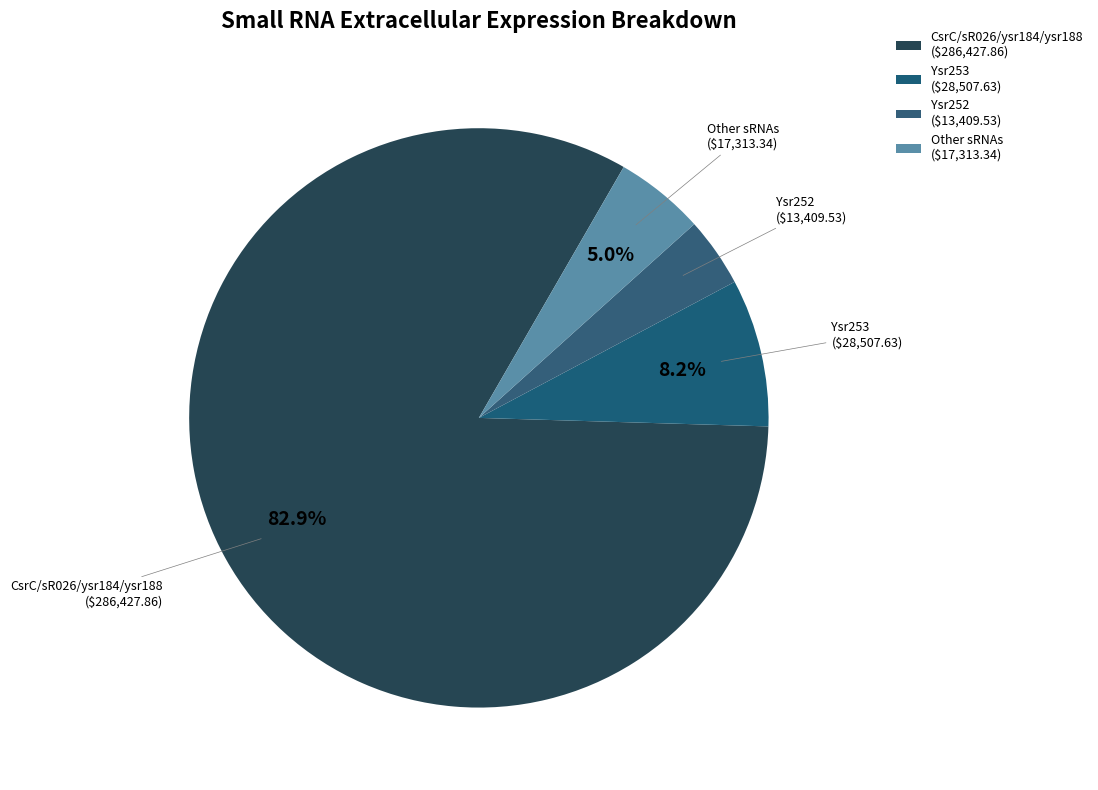

How many segments does this pie chart have?

4